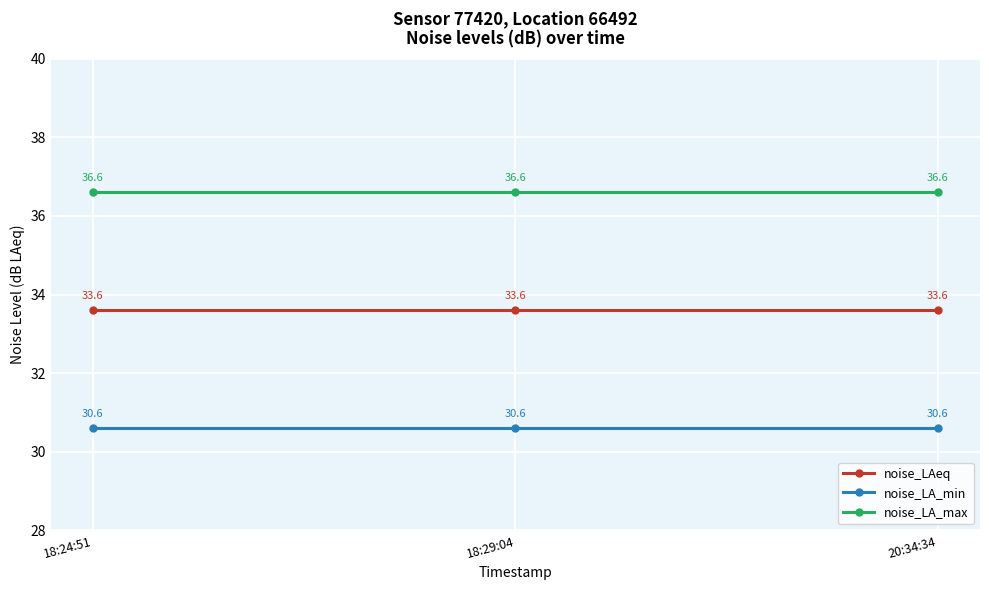

What is the maximum value for noise_LAeq?

33.6